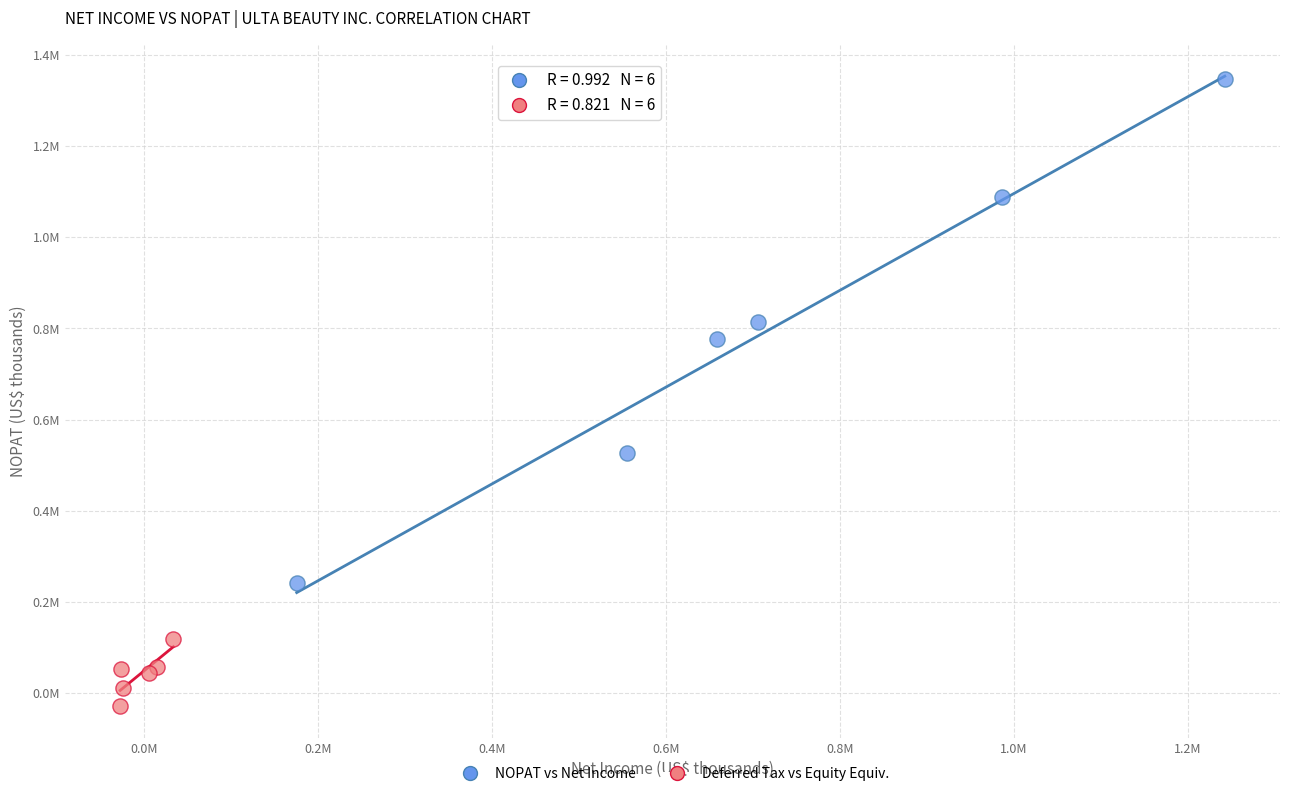

What are all the series names shown in the legend?

NOPAT vs Net Income, Deferred Tax vs Equity Equiv.